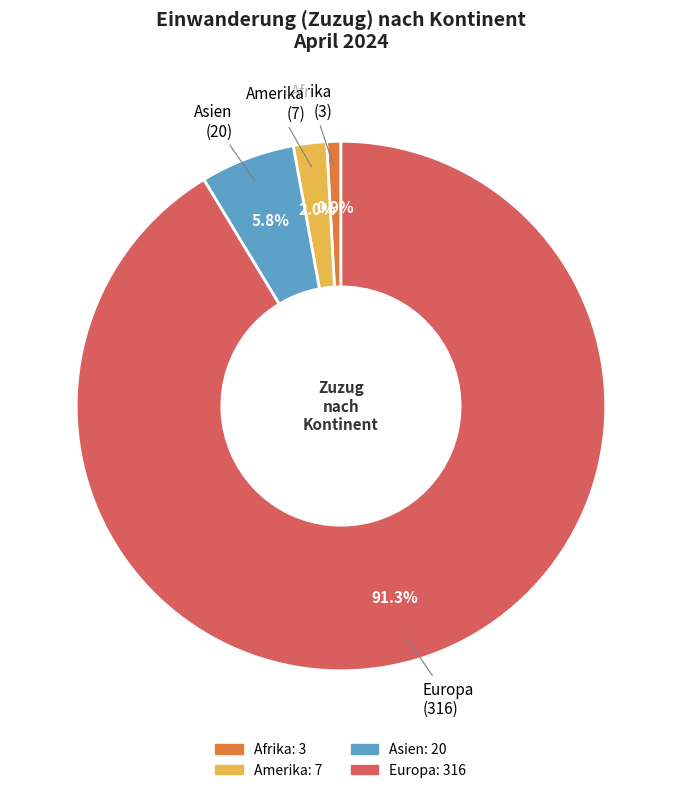

Combined, what portion of the pie is Amerika and Asien?

7.8%